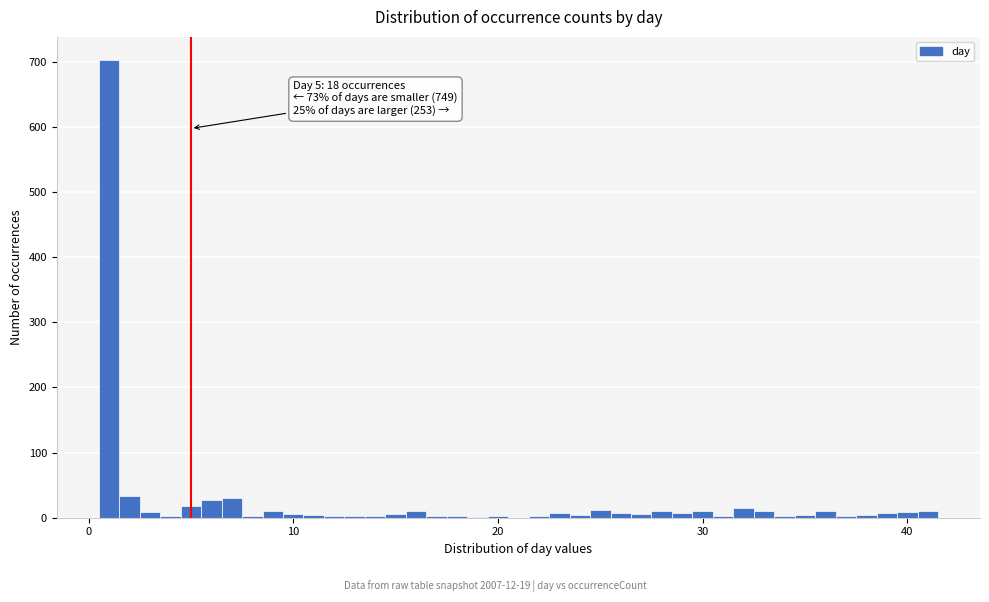

Around what value on the x-axis is the tallest bar? Give the approximate position of its centre, as read against the axis.

1